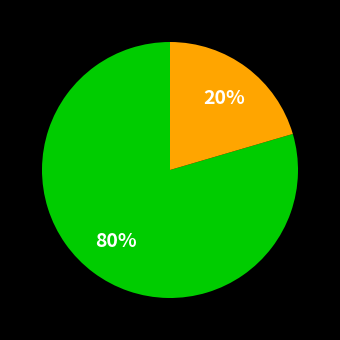

To the nearest percent, what is the average slice percentage?

50%